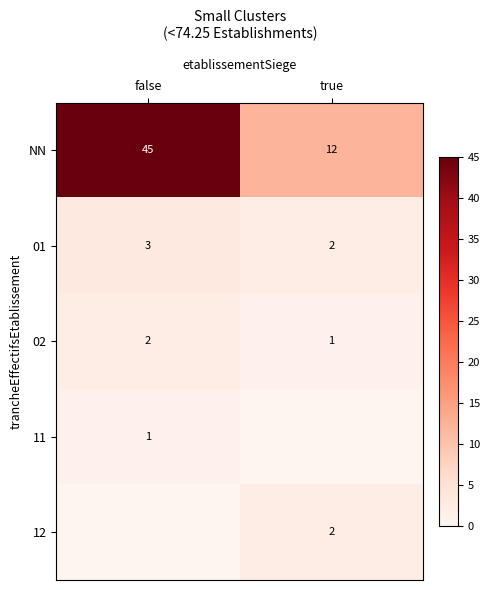

What is the difference between the highest and lowest values at true?

12